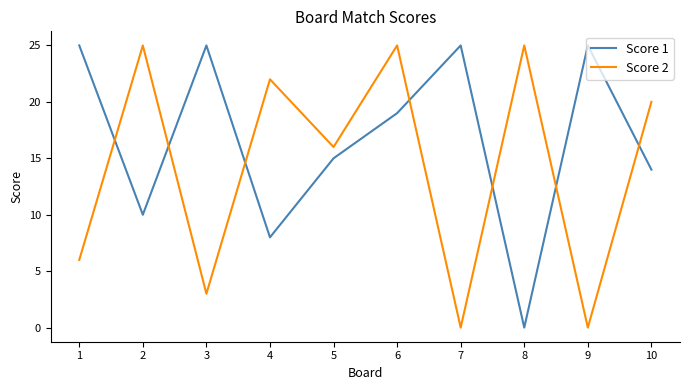

List the series in order of their overall mean, lowest first.

Score 2, Score 1